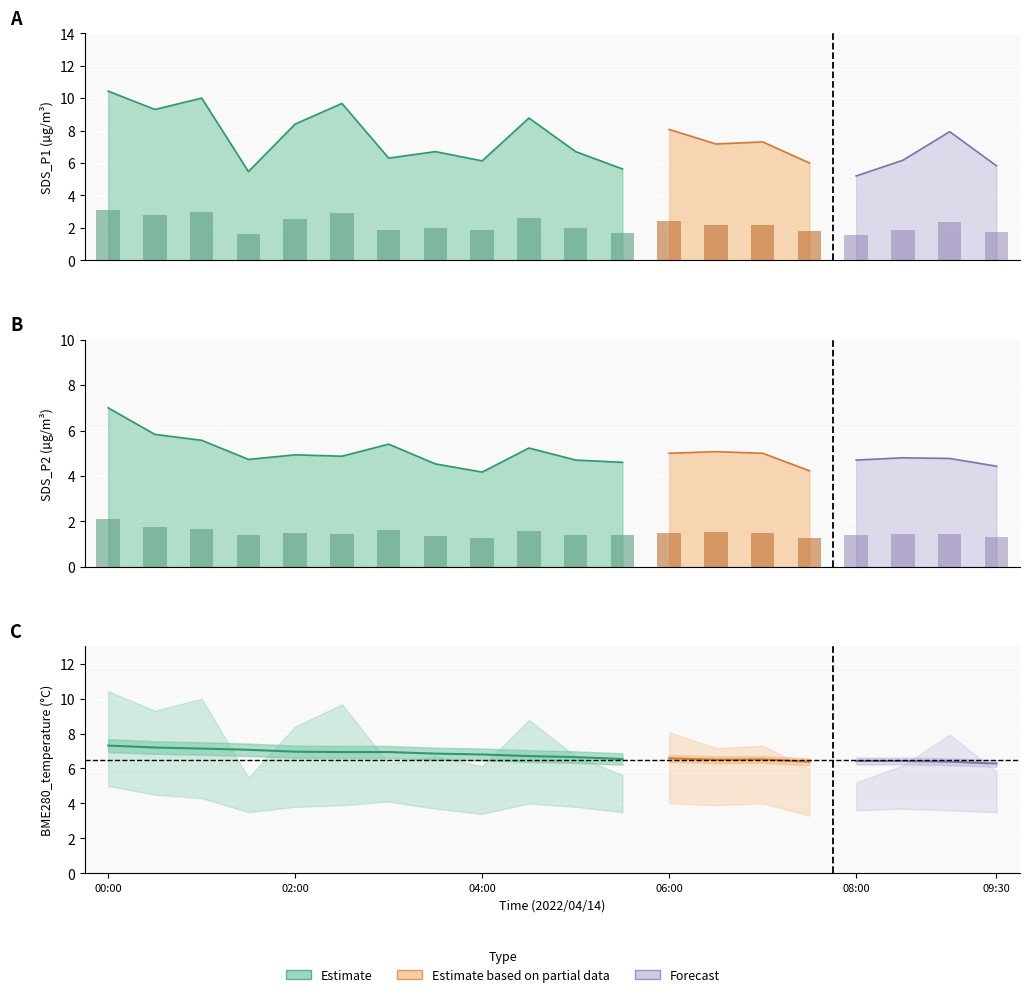

What is the maximum value shown in the chart?

10.4